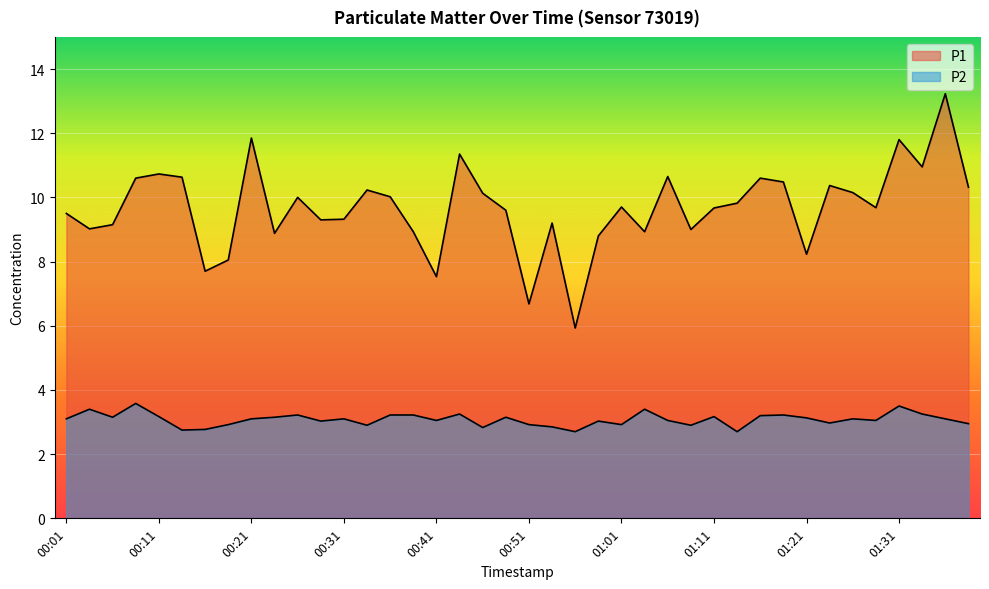

Reading left to right, what are all the values shown in this chart?

P1: 00:01=9.5	00:03=9.0	00:06=9.2	00:08=10.6	00:11=10.7	00:13=10.6	00:16=7.7	00:18=8.1	00:21=11.8	00:23=8.9	00:26=10.0	00:28=9.3	00:31=9.3	00:33=10.2	00:36=10.0	00:38=8.9	00:41=7.5	00:43=11.3	00:46=10.1	00:48=9.6	00:51=6.7	00:53=9.2	00:56=5.9	00:59=8.8	01:01=9.7	01:04=8.9	01:06=10.7	01:09=9.0	01:11=9.7	01:14=9.8	01:16=10.6	01:19=10.5	01:21=8.2	01:24=10.4	01:26=10.2	01:29=9.7	01:31=11.8	01:33=10.9	01:36=13.2	01:38=10.3
P2: 00:01=3.1	00:03=3.4	00:06=3.1	00:08=3.6	00:11=3.2	00:13=2.8	00:16=2.8	00:18=2.9	00:21=3.1	00:23=3.1	00:26=3.2	00:28=3.0	00:31=3.1	00:33=2.9	00:36=3.2	00:38=3.2	00:41=3.0	00:43=3.2	00:46=2.8	00:48=3.1	00:51=2.9	00:53=2.9	00:56=2.7	00:59=3.0	01:01=2.9	01:04=3.4	01:06=3.0	01:09=2.9	01:11=3.2	01:14=2.7	01:16=3.2	01:19=3.2	01:21=3.1	01:24=3.0	01:26=3.1	01:29=3.0	01:31=3.5	01:33=3.2	01:36=3.1	01:38=3.0